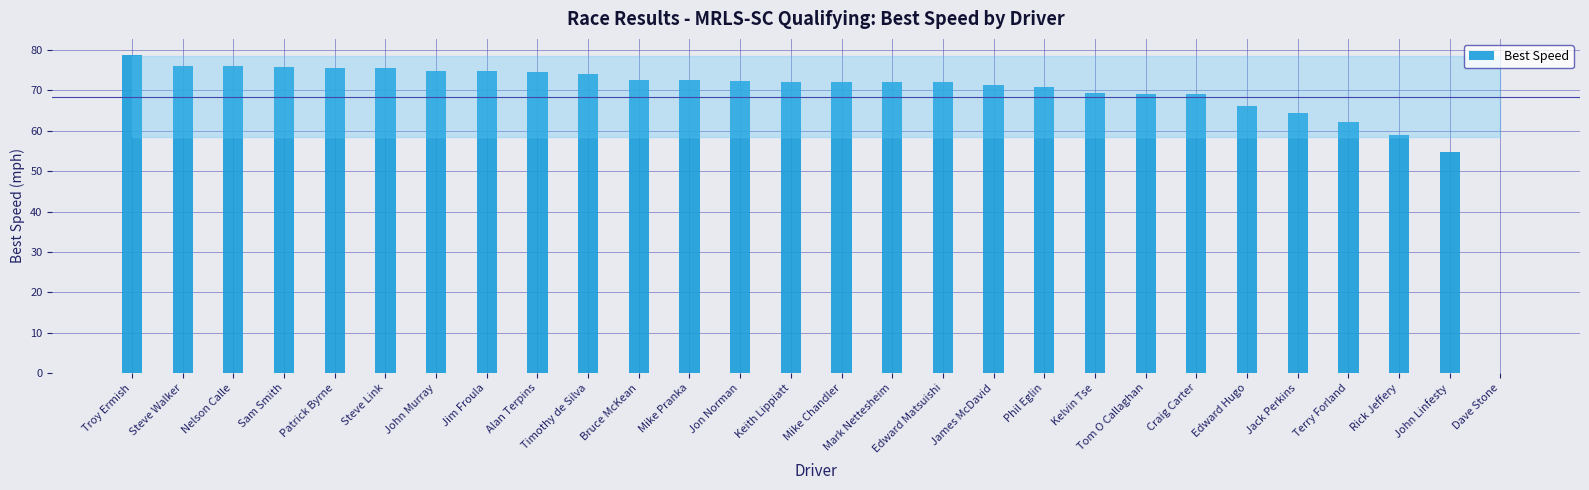

What is the difference between the values at Bruce McKean and Timothy de Silva?

1.6